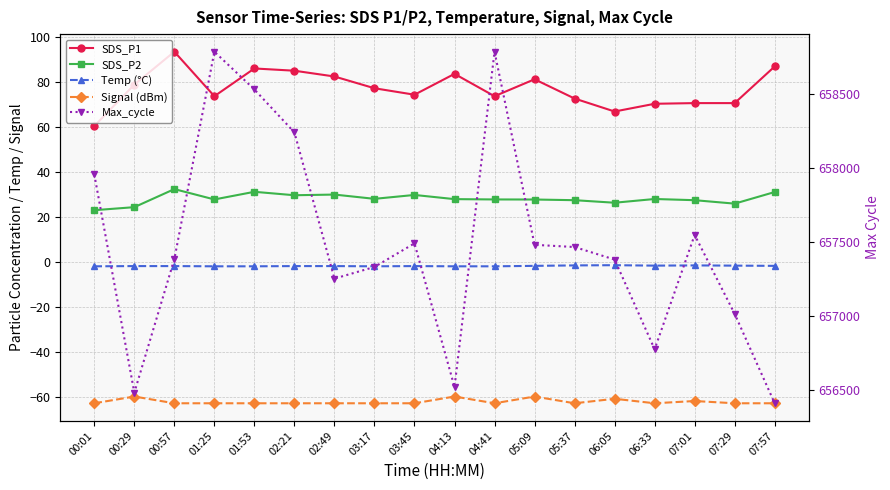

Is it true that SDS_P1 equals 73.5 at 04:41?

True